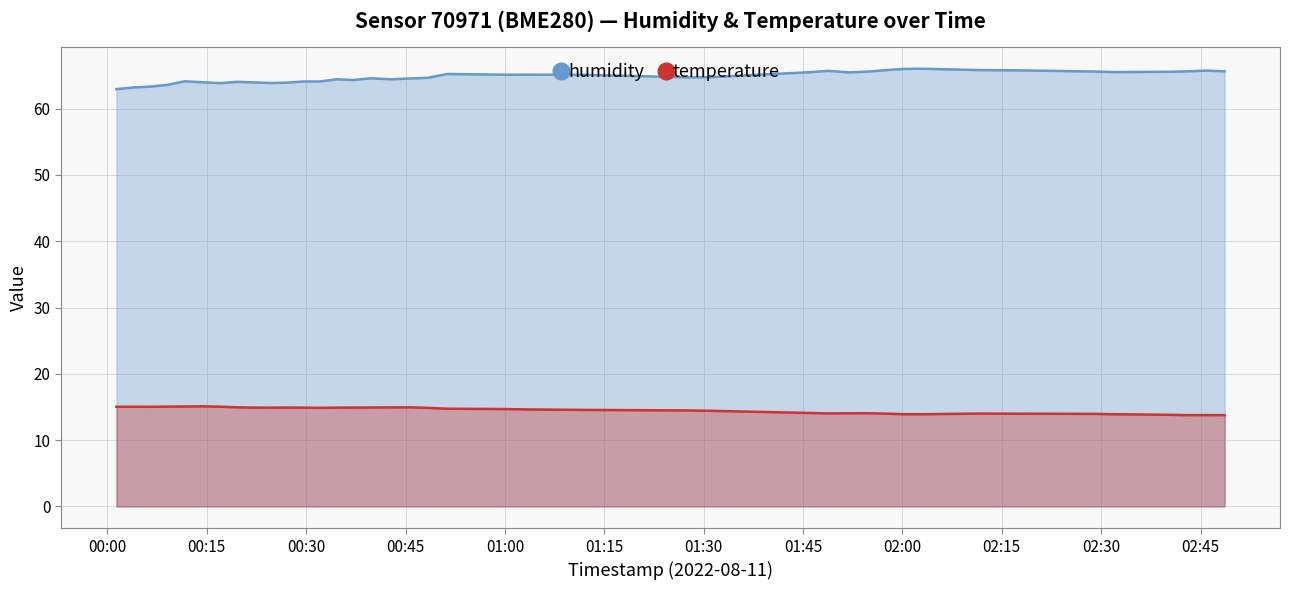

Which series has the largest total across all categories?

humidity